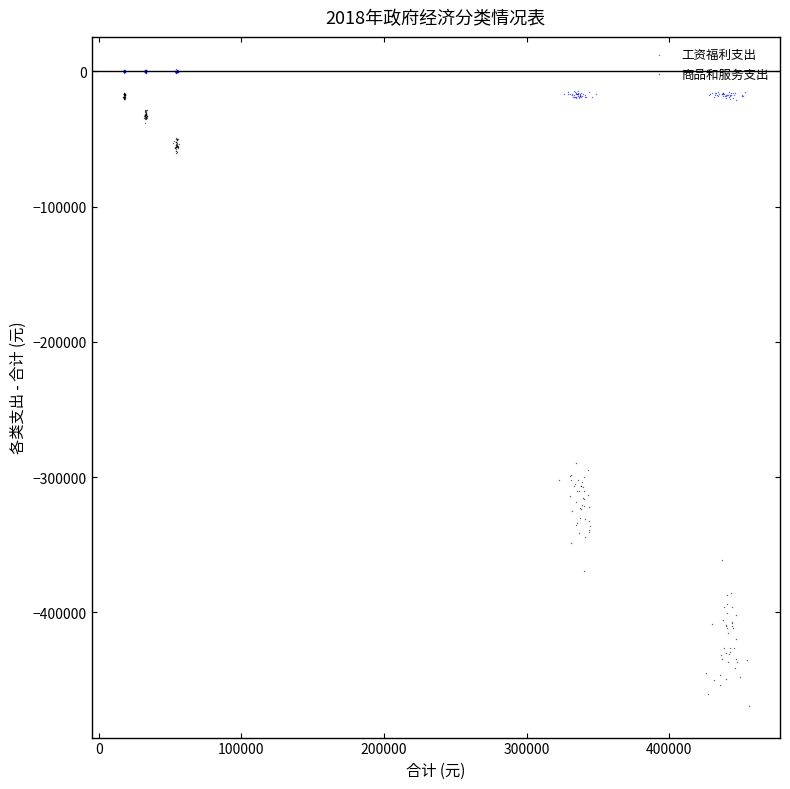

Which series reaches the minimum Y coordinate?

商品和服务支出